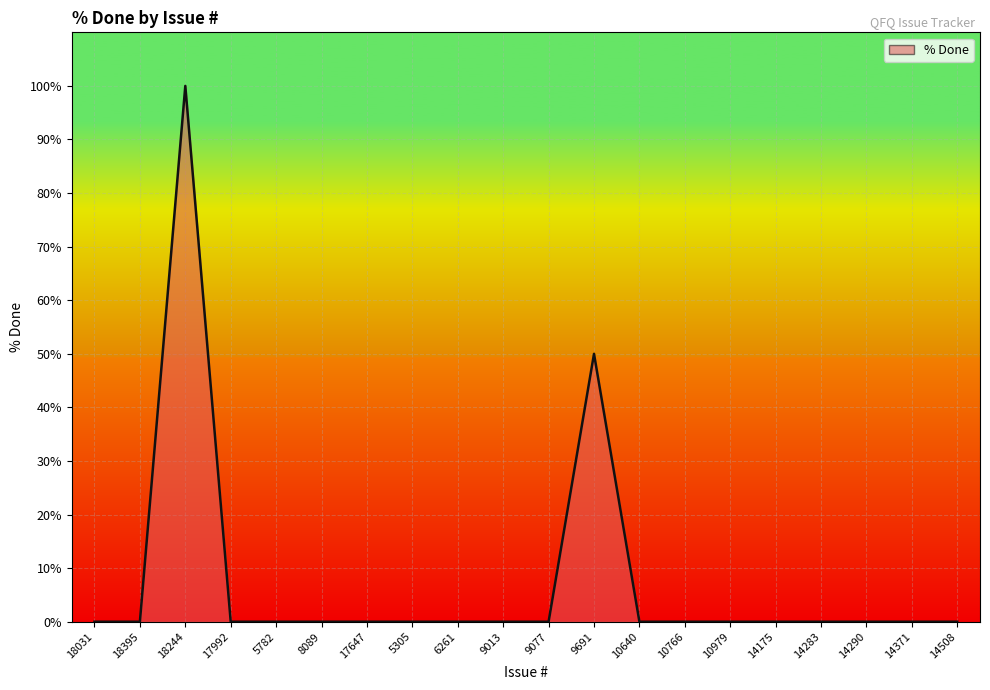

The value at 14283 is -49. True or false?

False